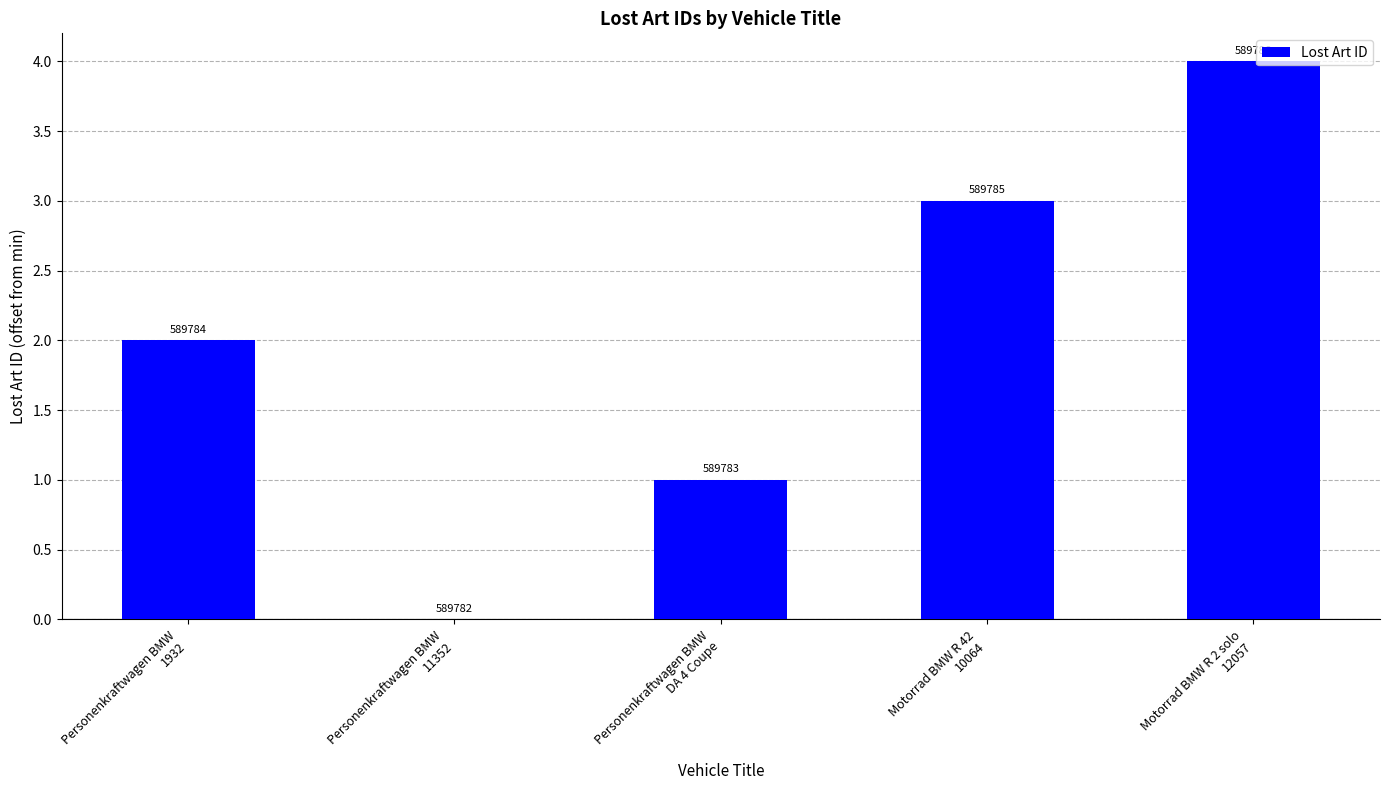

What is the label of the 3rd bar from the right?

Personenkraftwagen BMW
DA 4 Coupe